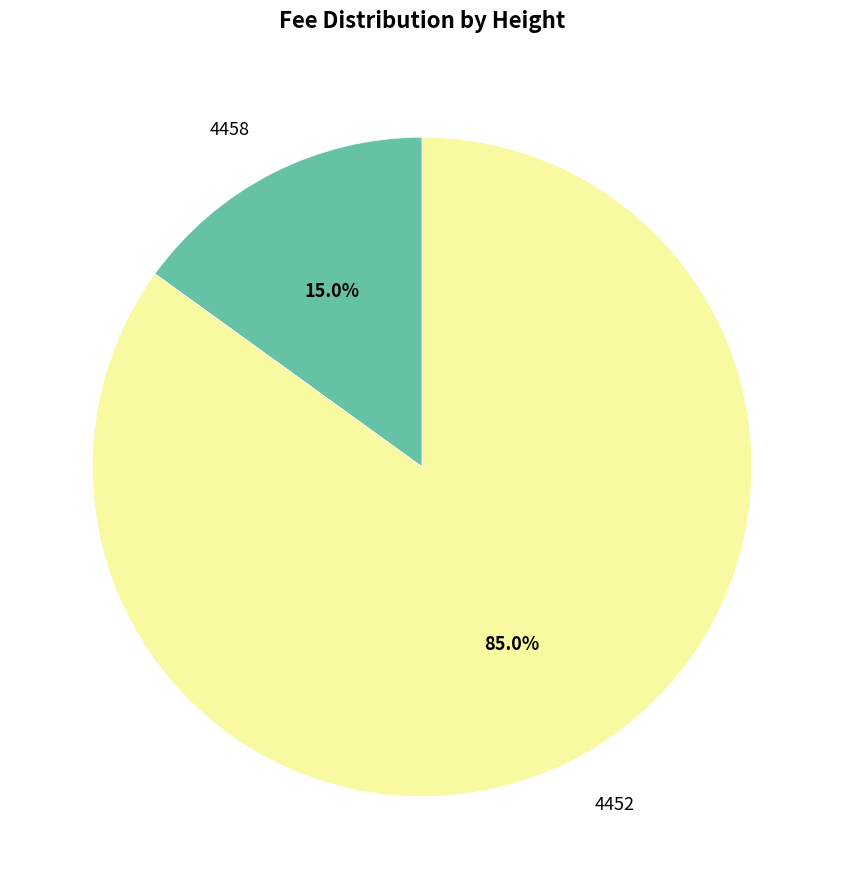

What is the smallest slice in the pie chart?

4458